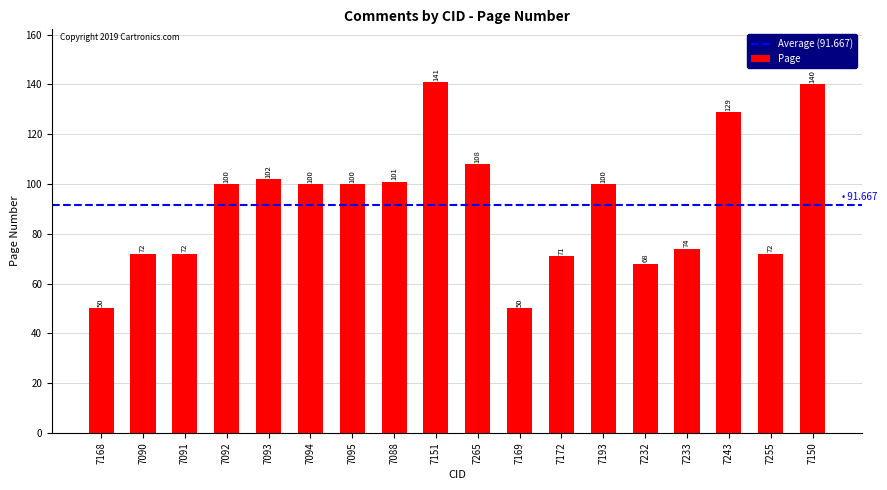

What position from the left is 7150?

18